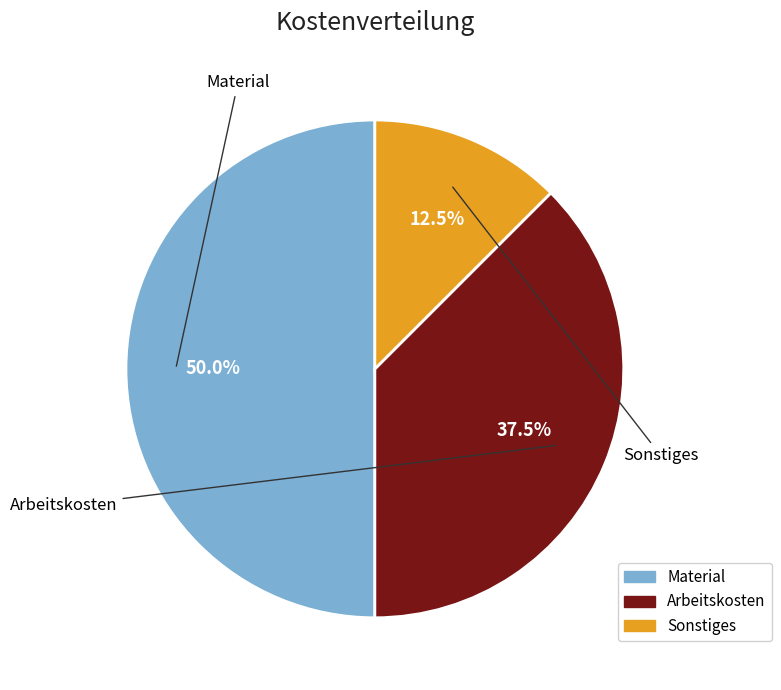

To the nearest percent, what is the average slice percentage?

33%